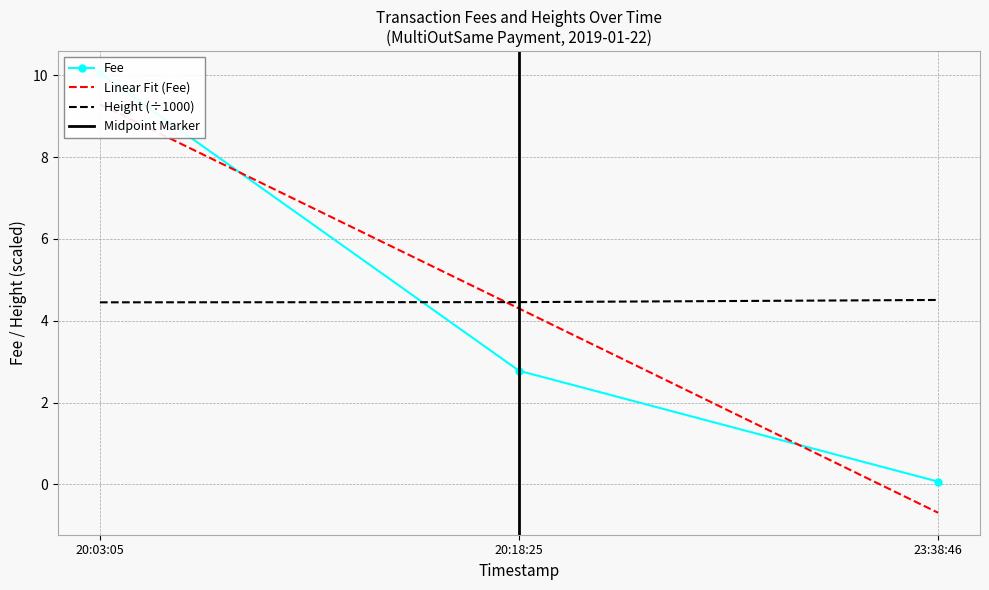

The value of Height (÷1000) at 20:03:05 is 6.8. True or false?

False